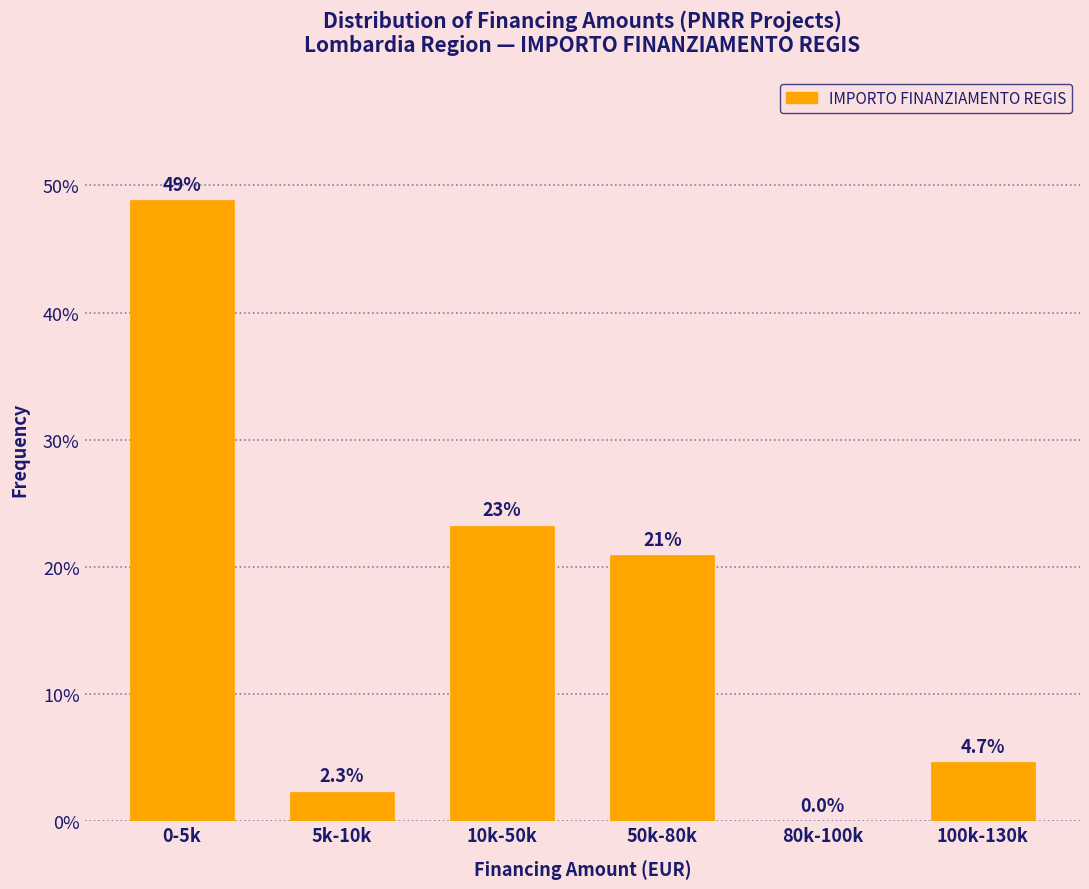

Reading right to left, transcribe all the data shown in this chart.

100k-130k=4.7	80k-100k=0.0	50k-80k=20.9	10k-50k=23.3	5k-10k=2.3	0-5k=48.8